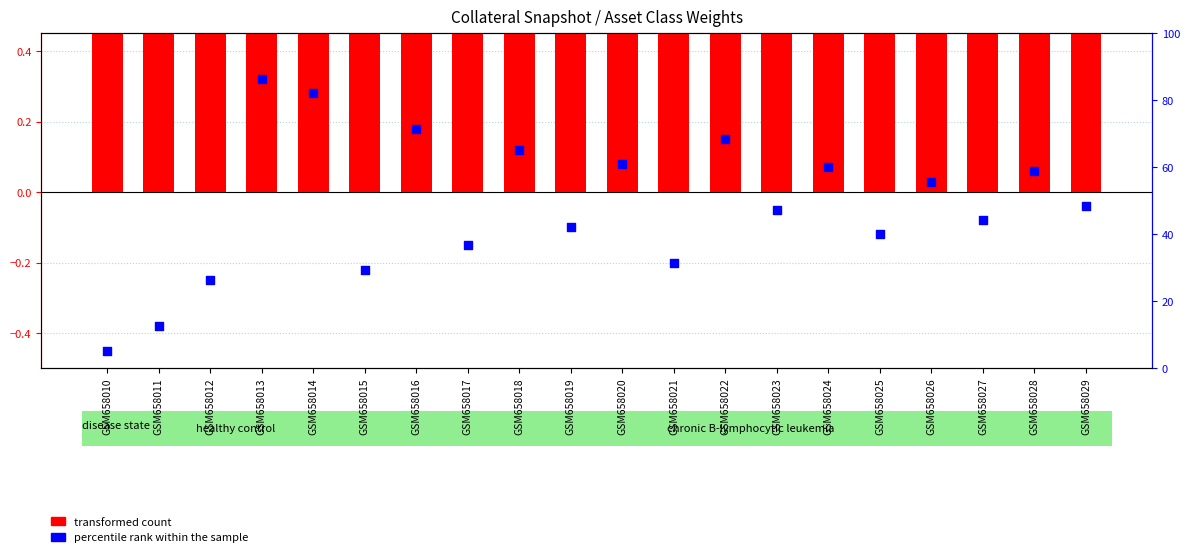

At how many categories does at least one series exceed 0?

20